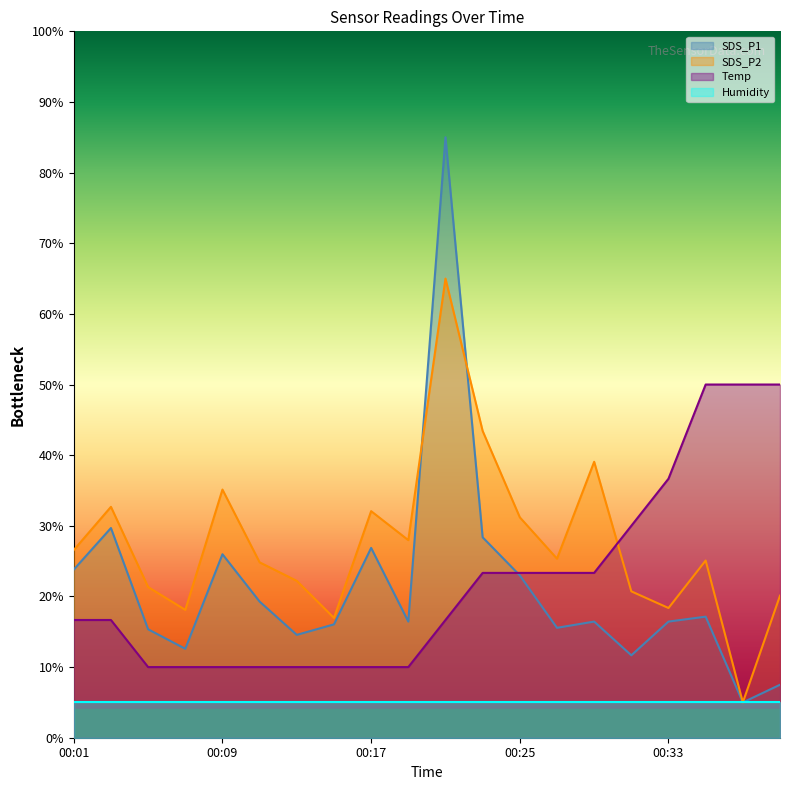

True or false: SDS_P1 and Temp intersect in this chart.

True